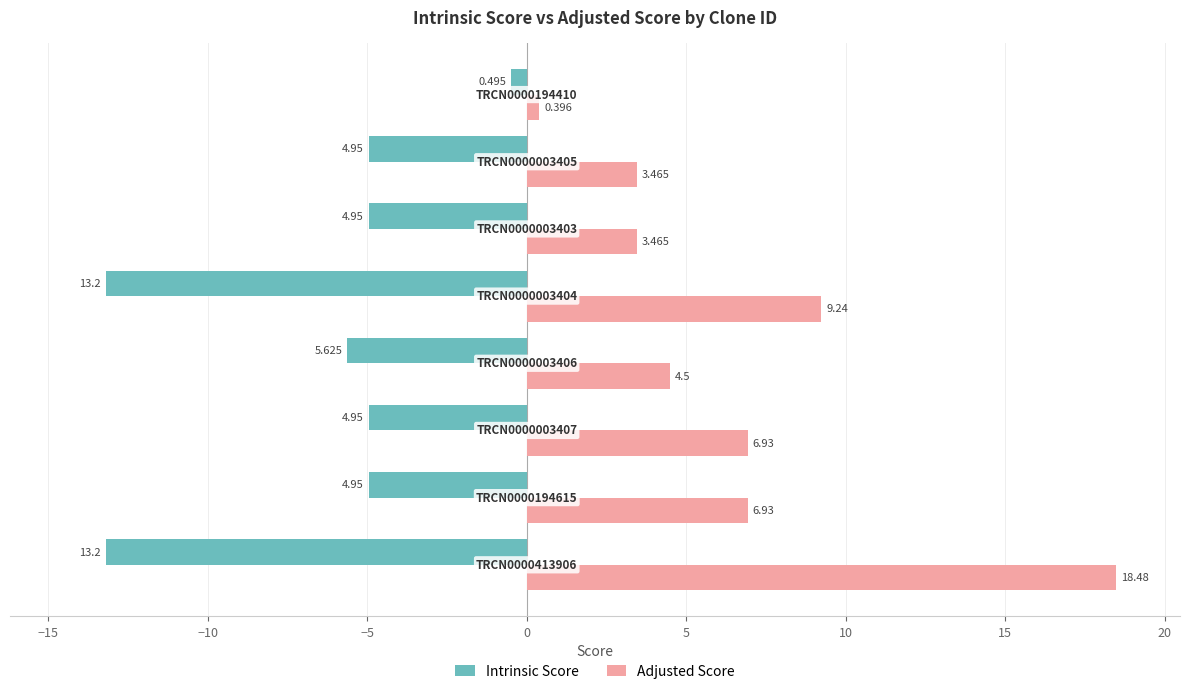

List the series in order of their overall mean, highest first.

Adjusted Score, Intrinsic Score